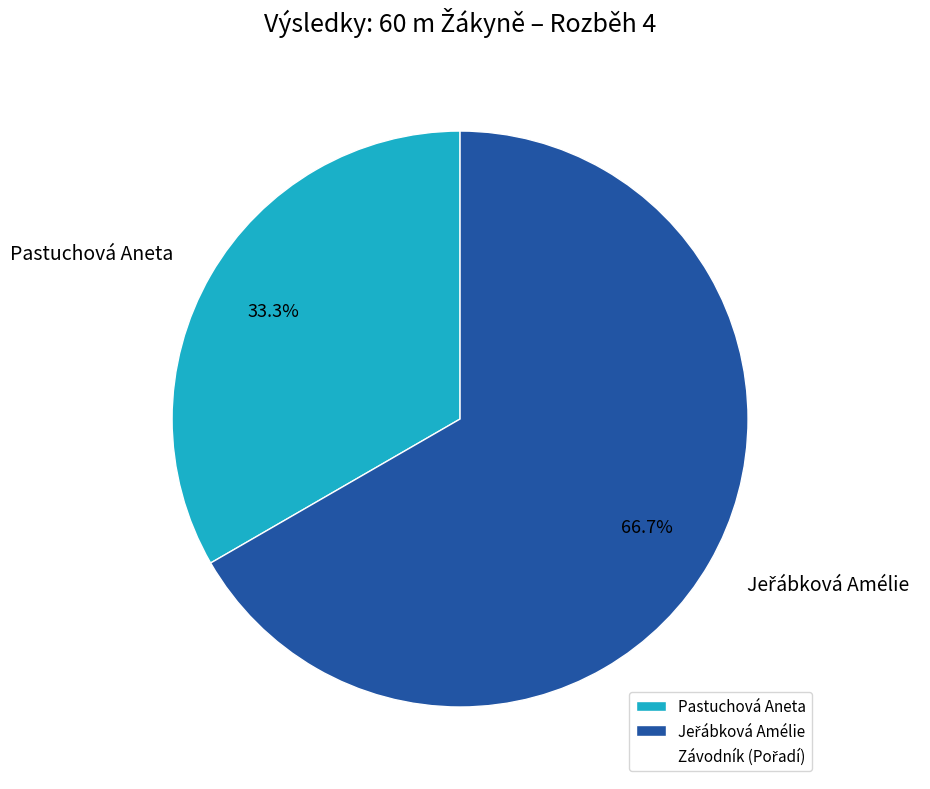

Which category has the smallest portion of the pie?

Pastuchová Aneta